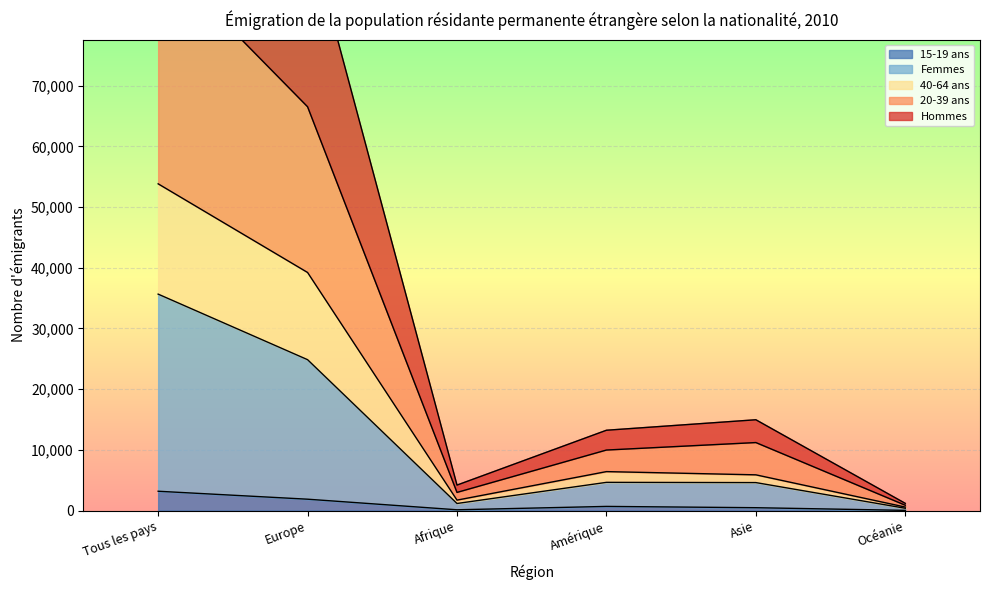

What is the label of the 6th point from the left?

Océanie